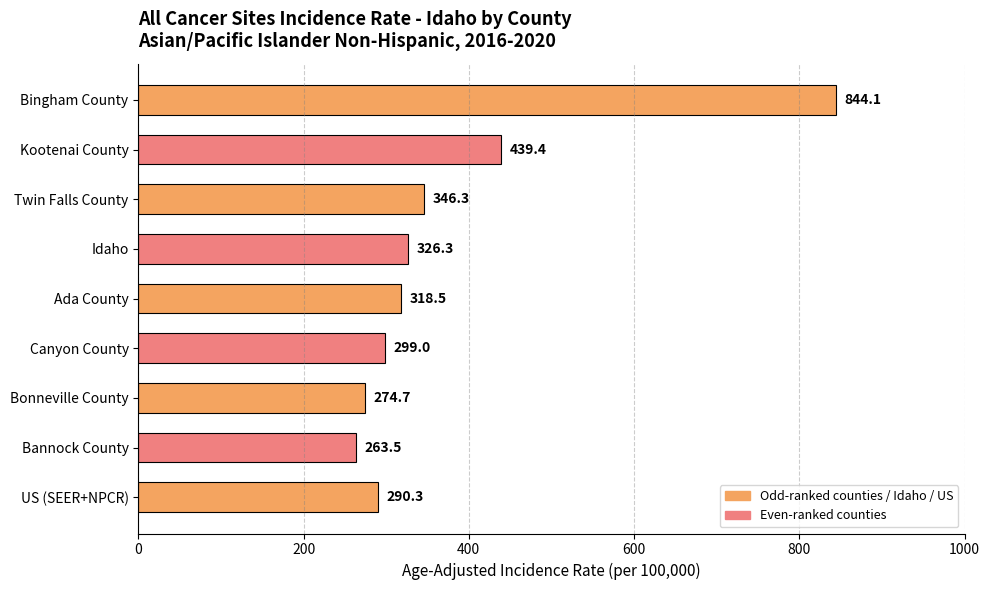

Between US (SEER+NPCR) and Bonneville County, which is larger?

US (SEER+NPCR)